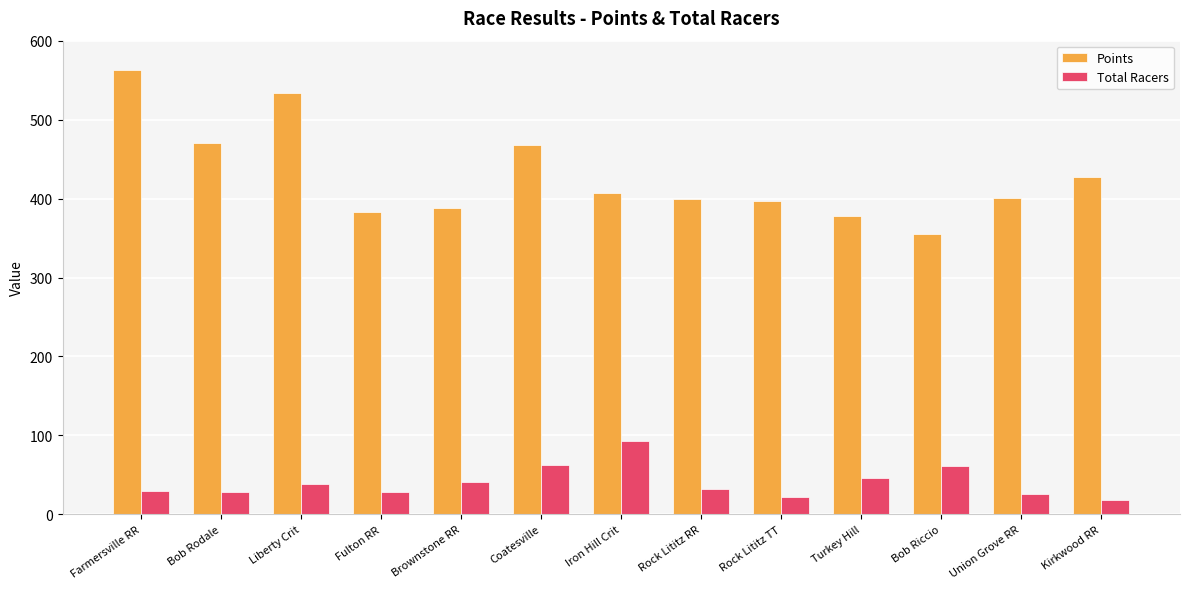

Between Rock Lititz RR and Bob Riccio, which series saw the biggest shift?

Points